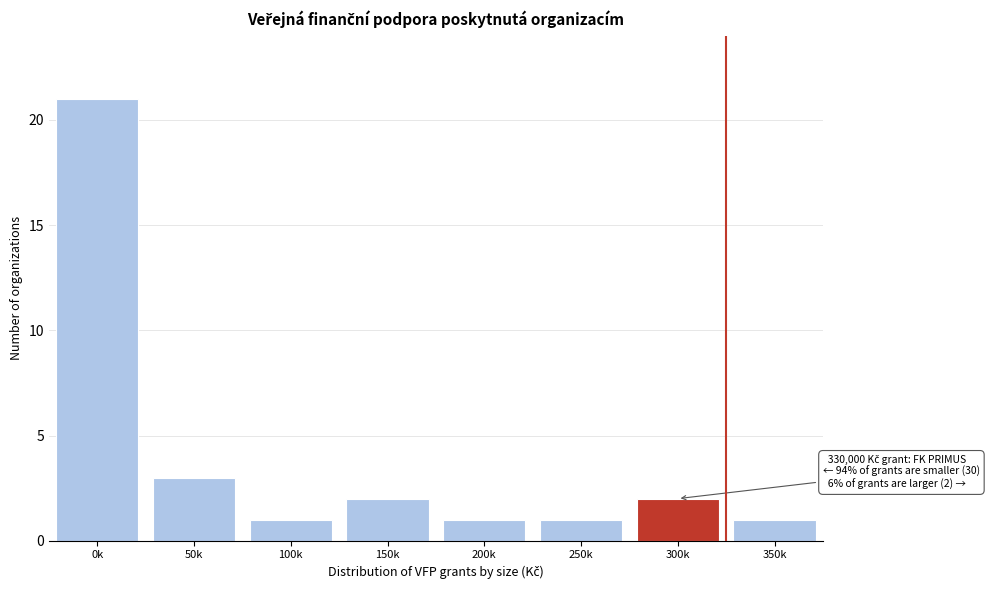

Reading left to right, extract all data points from this chart.

21	3	1	2	1	1	2	1